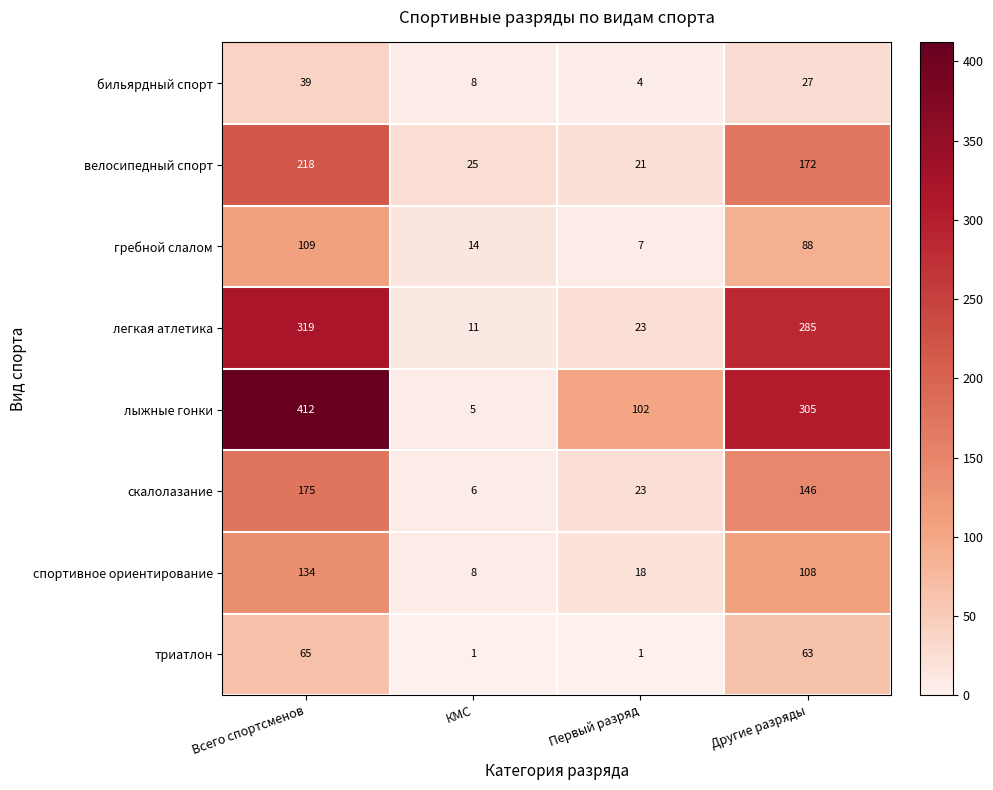

At which label does легкая атлетика reach its peak?

Всего спортсменов